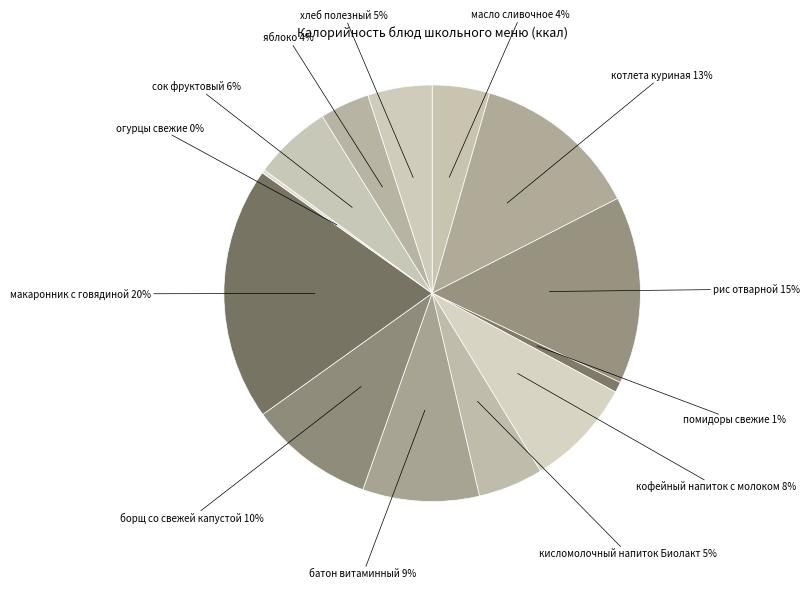

Between помидоры свежие and кофейный напиток с молоком, which is larger?

кофейный напиток с молоком